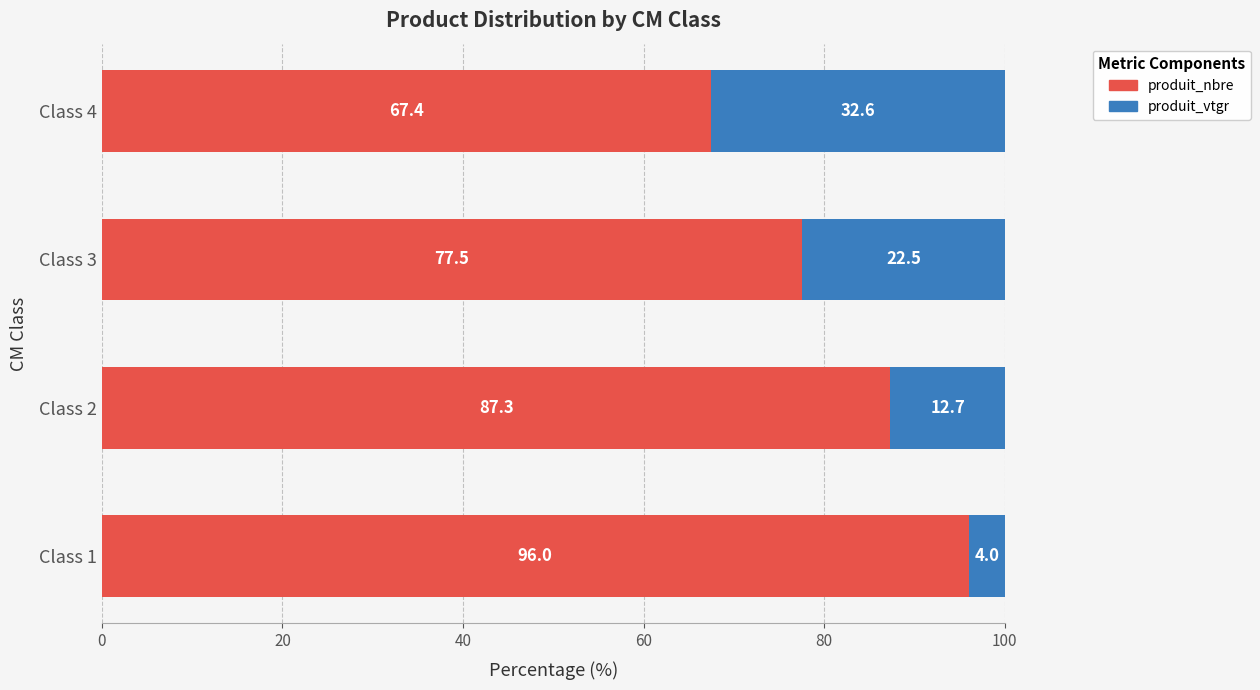

Rank the categories by produit_nbre value from lowest to highest.

Class 4, Class 3, Class 2, Class 1